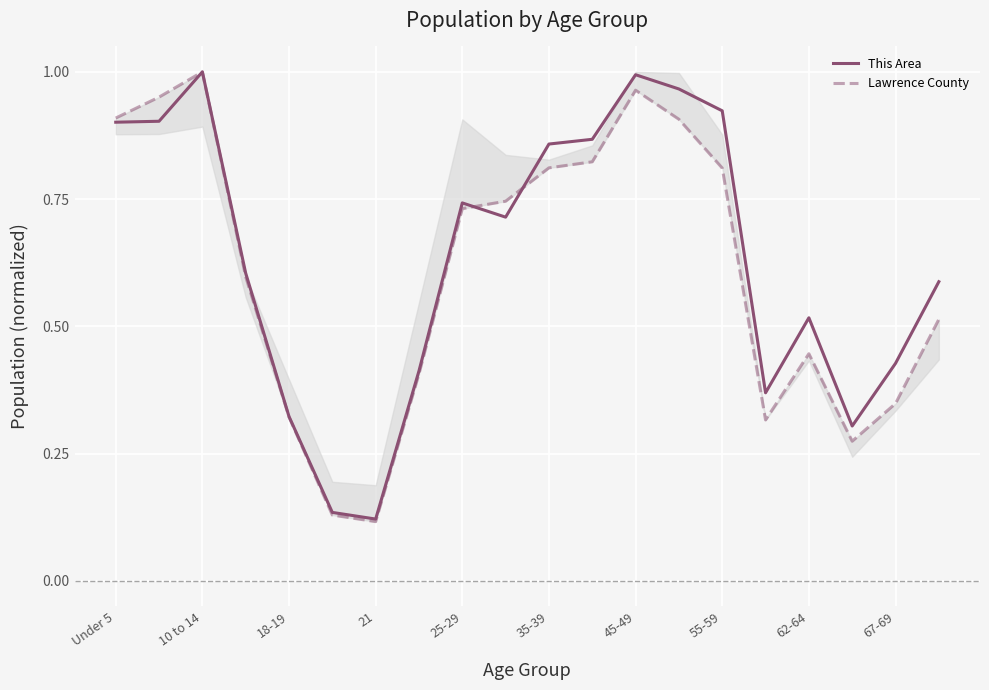

Which series ends up on top after the final intersection of This Area and Lawrence County?

This Area